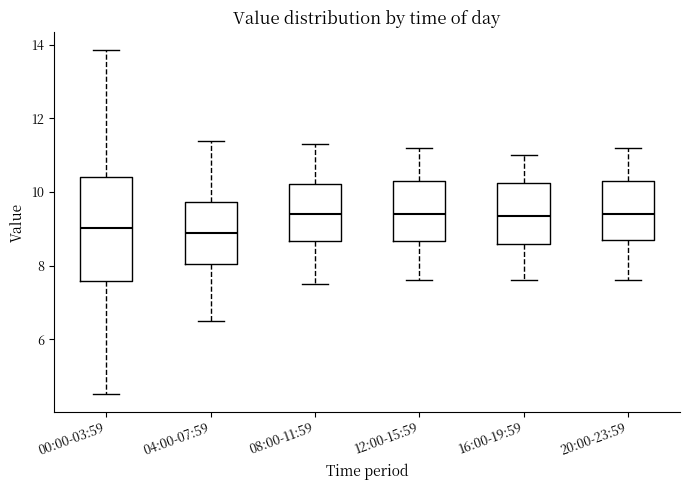

Reading left to right, transcribe this box plot: for each box, give where its median line is, the range the box spans, and where its two whiskers end, as read against the y-axis. The values are not printed on the chart, so give them approximately, as read against the axis.

00:00-03:59: median 9.0, box 7.6 to 10.4, whiskers 4.6 to 13.8
04:00-07:59: median 9.0, box 8.0 to 9.8, whiskers 6.6 to 11.4
08:00-11:59: median 9.4, box 8.6 to 10.2, whiskers 7.6 to 11.4
12:00-15:59: median 9.4, box 8.6 to 10.4, whiskers 7.6 to 11.2
16:00-19:59: median 9.4, box 8.6 to 10.2, whiskers 7.6 to 11.0
20:00-23:59: median 9.4, box 8.8 to 10.4, whiskers 7.6 to 11.2